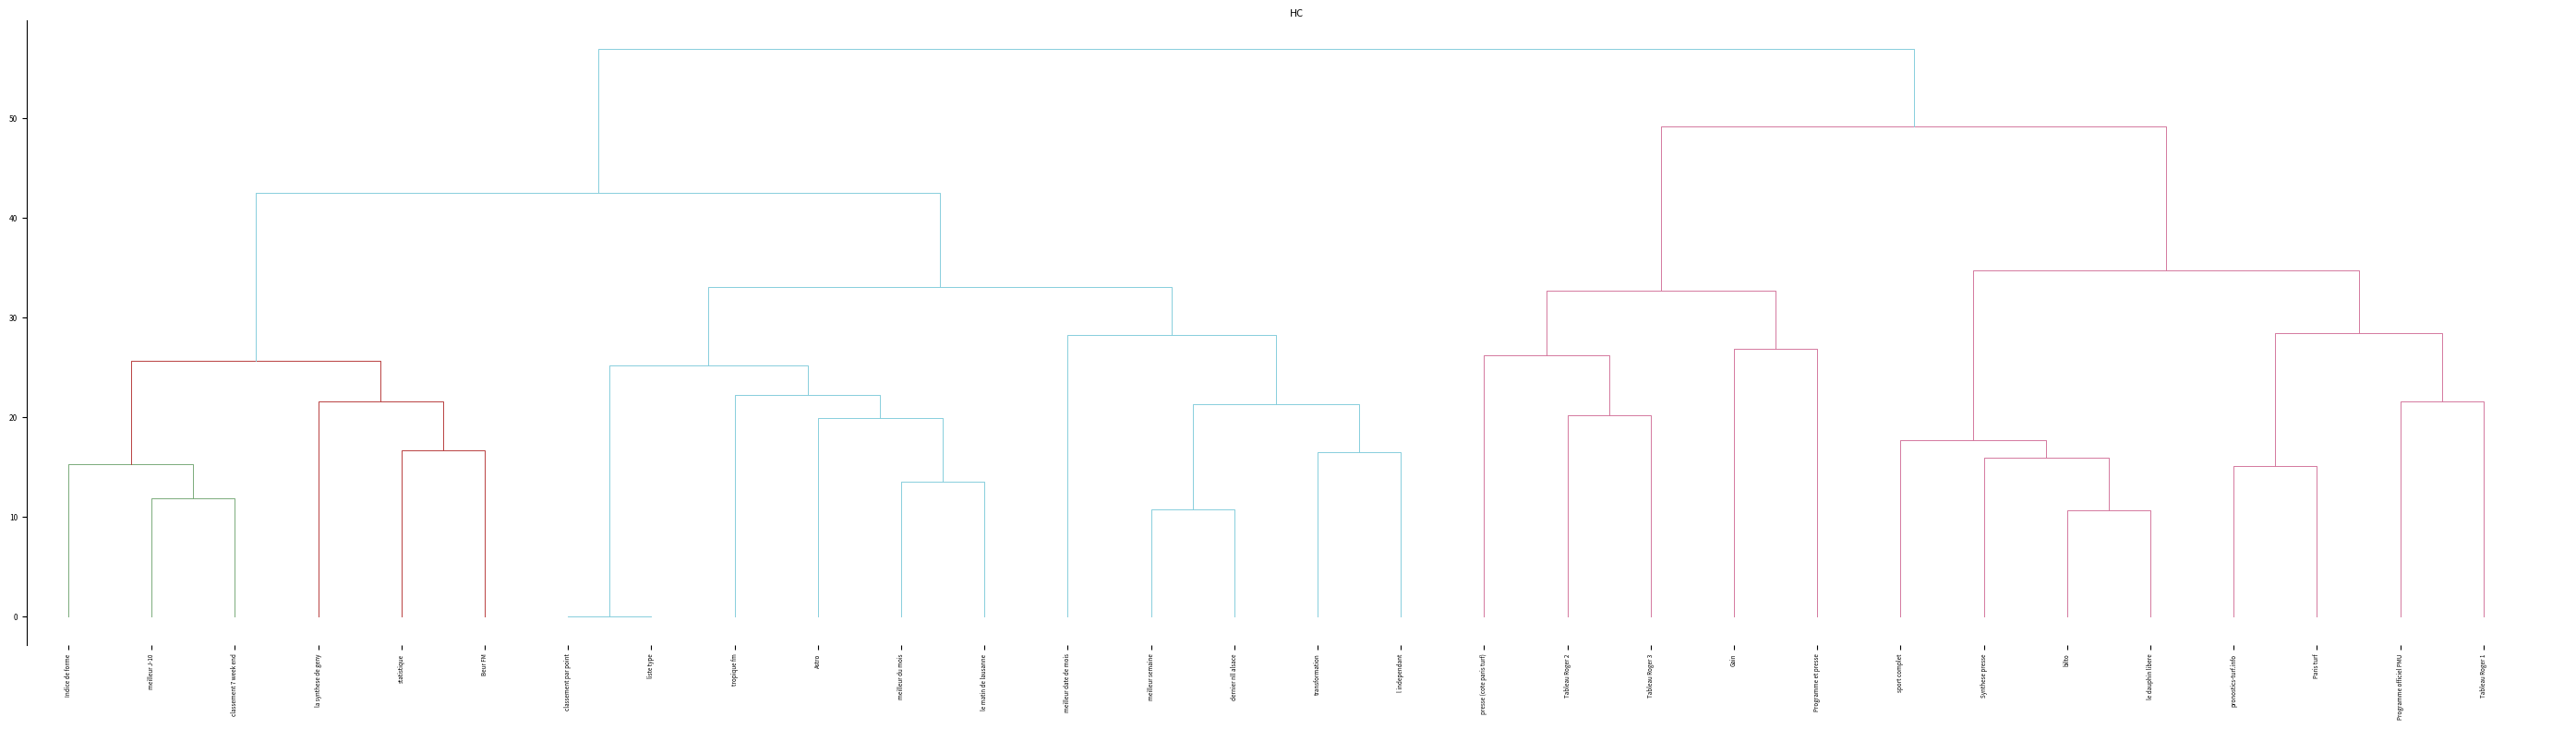

What is the spread (max minus min) of values at la synthese de geny?

37.4